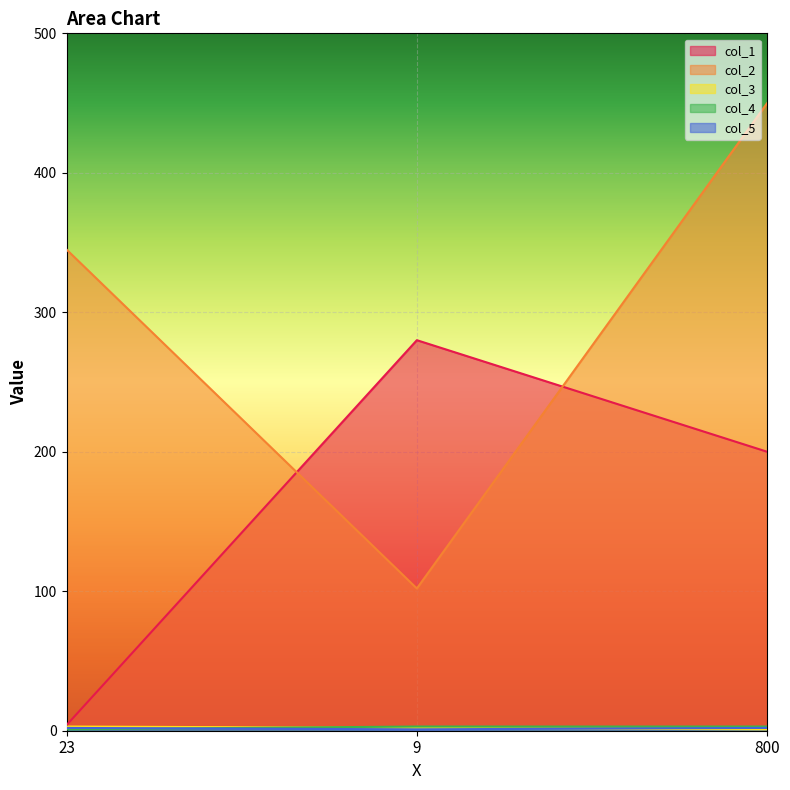

At which label does col_2 reach its peak?

800